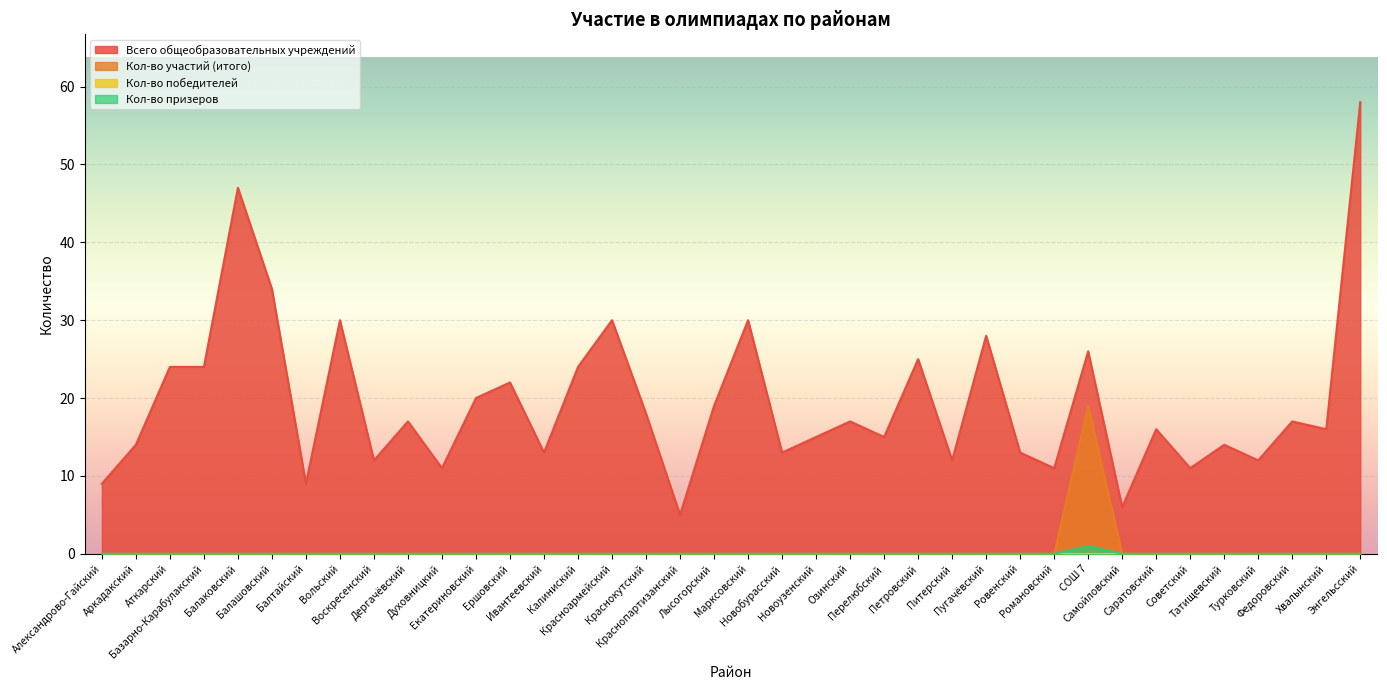

What is the sum of all Кол-во призеров values?

1